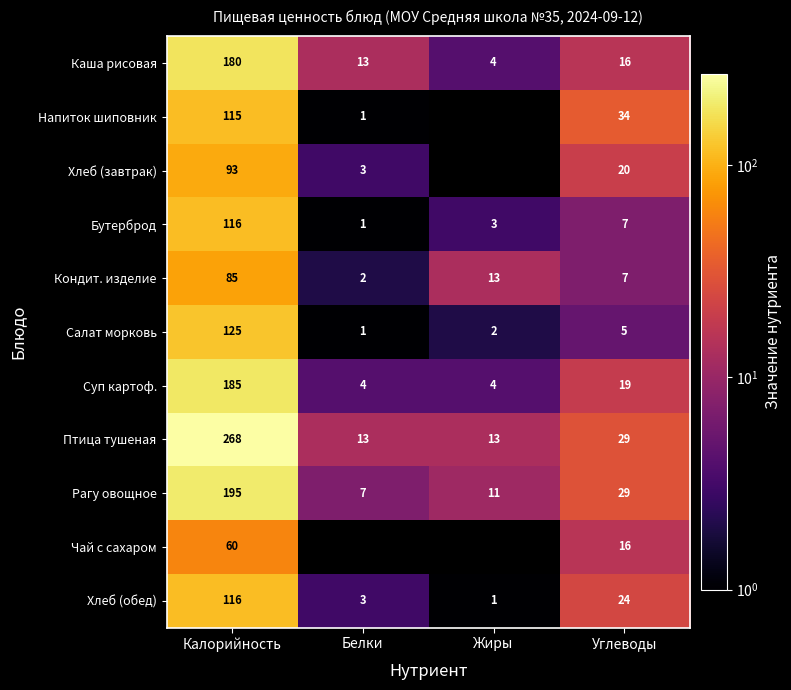

Which series changed the most between Калорийность and Белки?

Птица тушеная